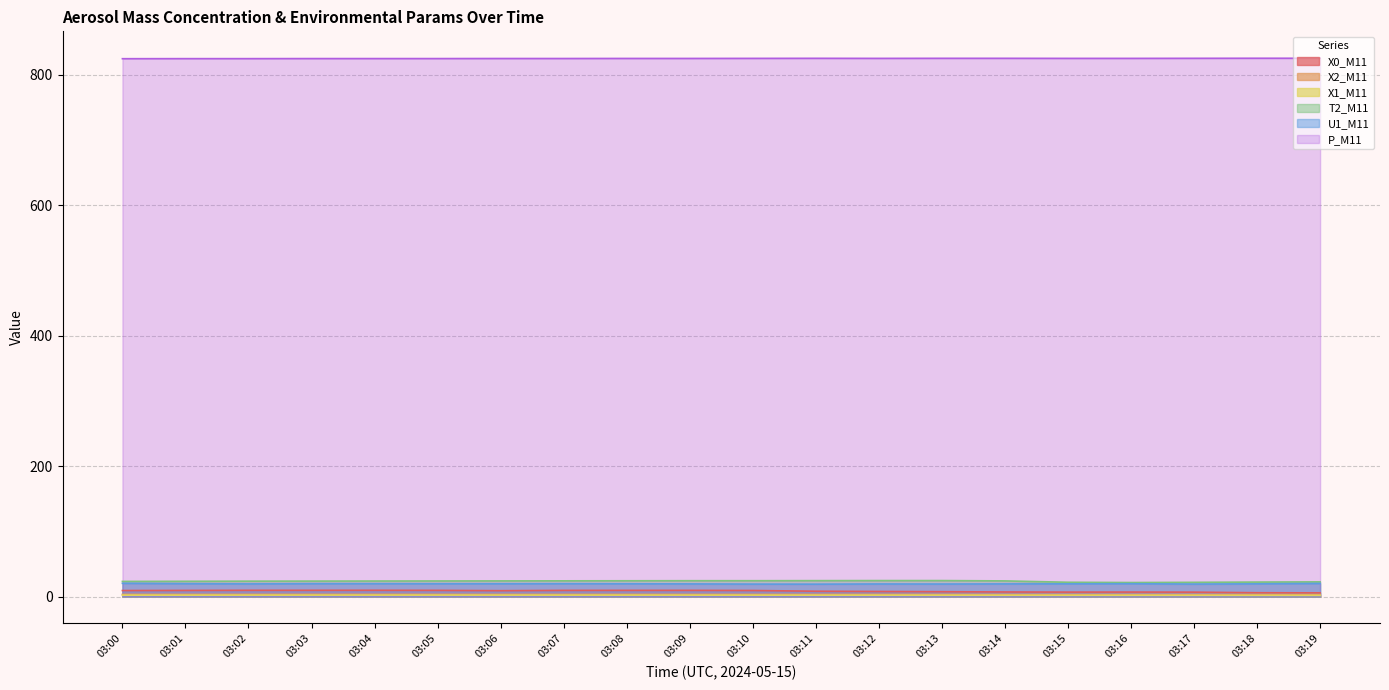

At 03:19, list the series in order from smallest to largest.

X1_M11, X2_M11, X0_M11, U1_M11, T2_M11, P_M11